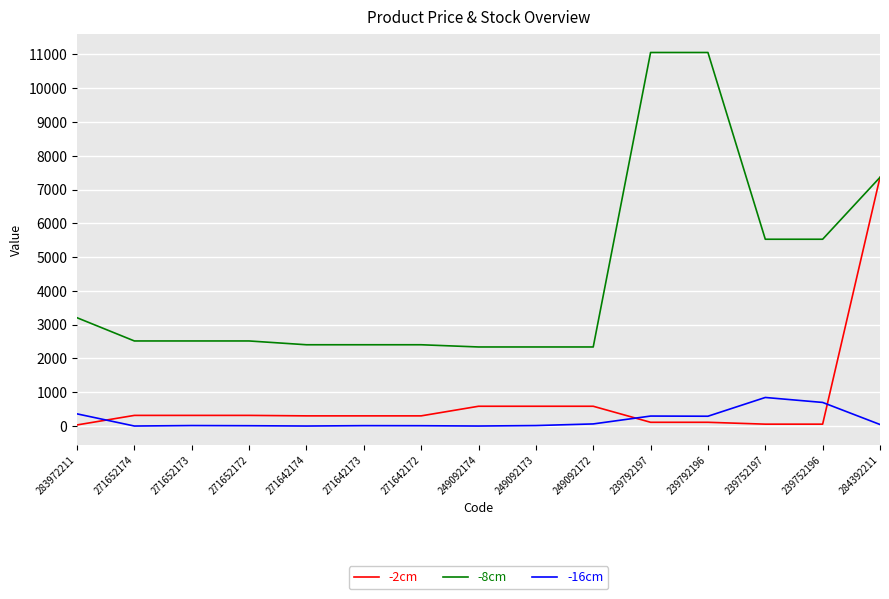

Which series has the widest spread of values?

-8cm